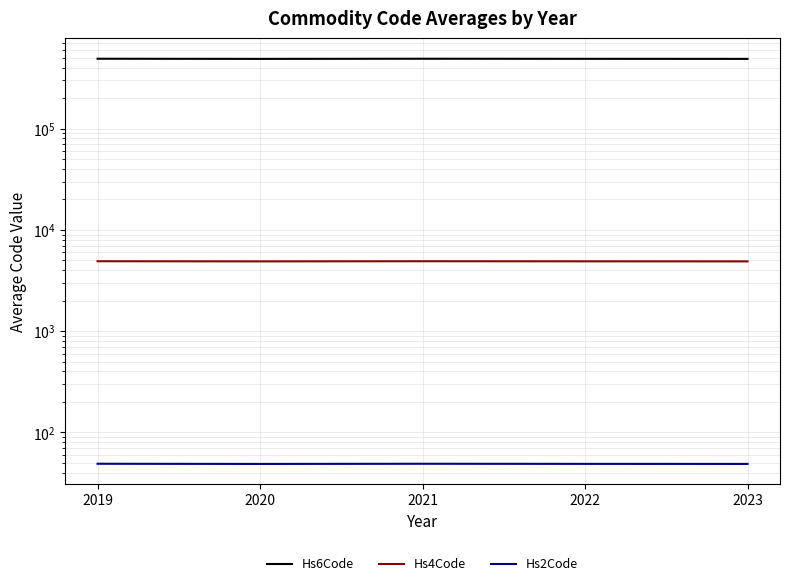

How many lines are shown in the chart?

3